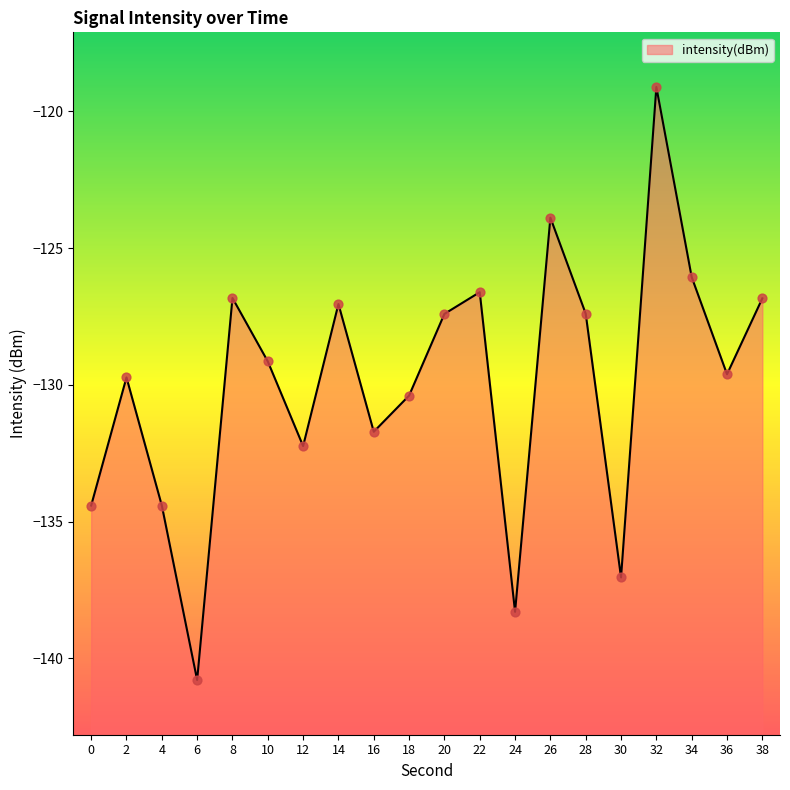

Between 4 and 22, which is larger?

22